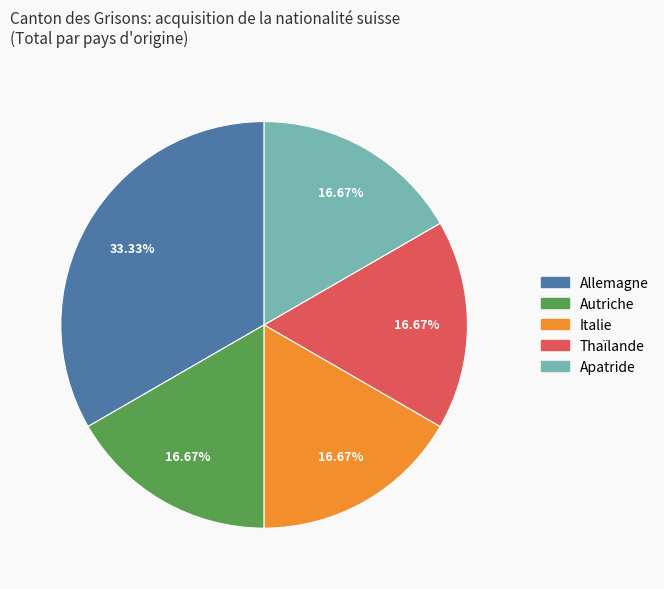

The Apatride slice represents 8% of the pie. True or false?

False